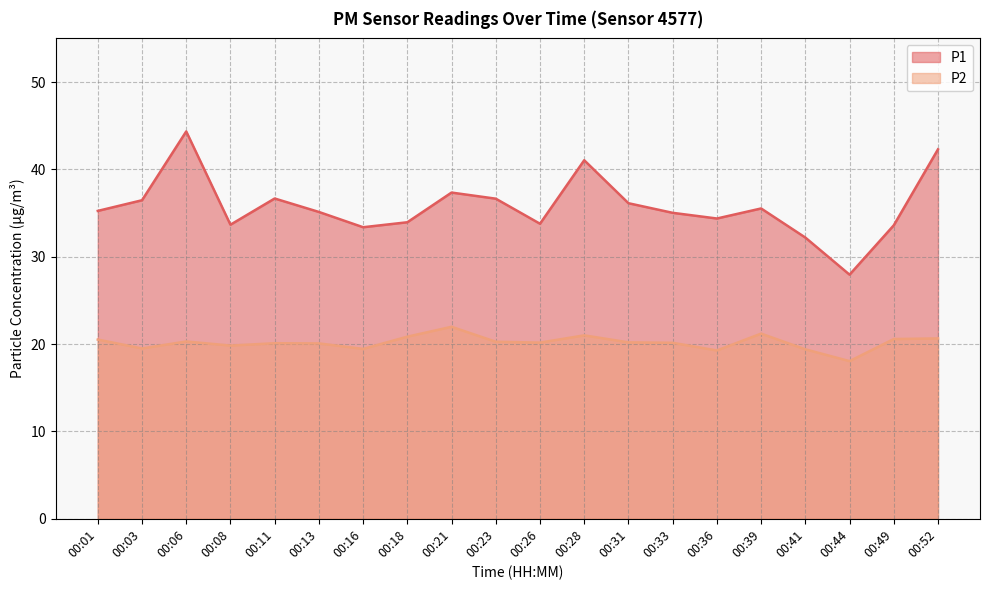

Is it true that P2 equals 21.0 at 00:28?

True